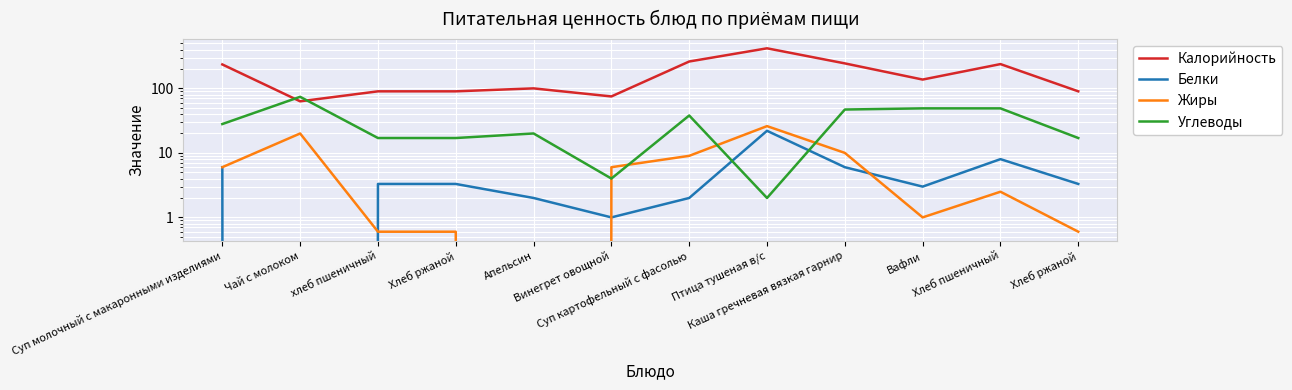

Count the number of data series in this chart.

4